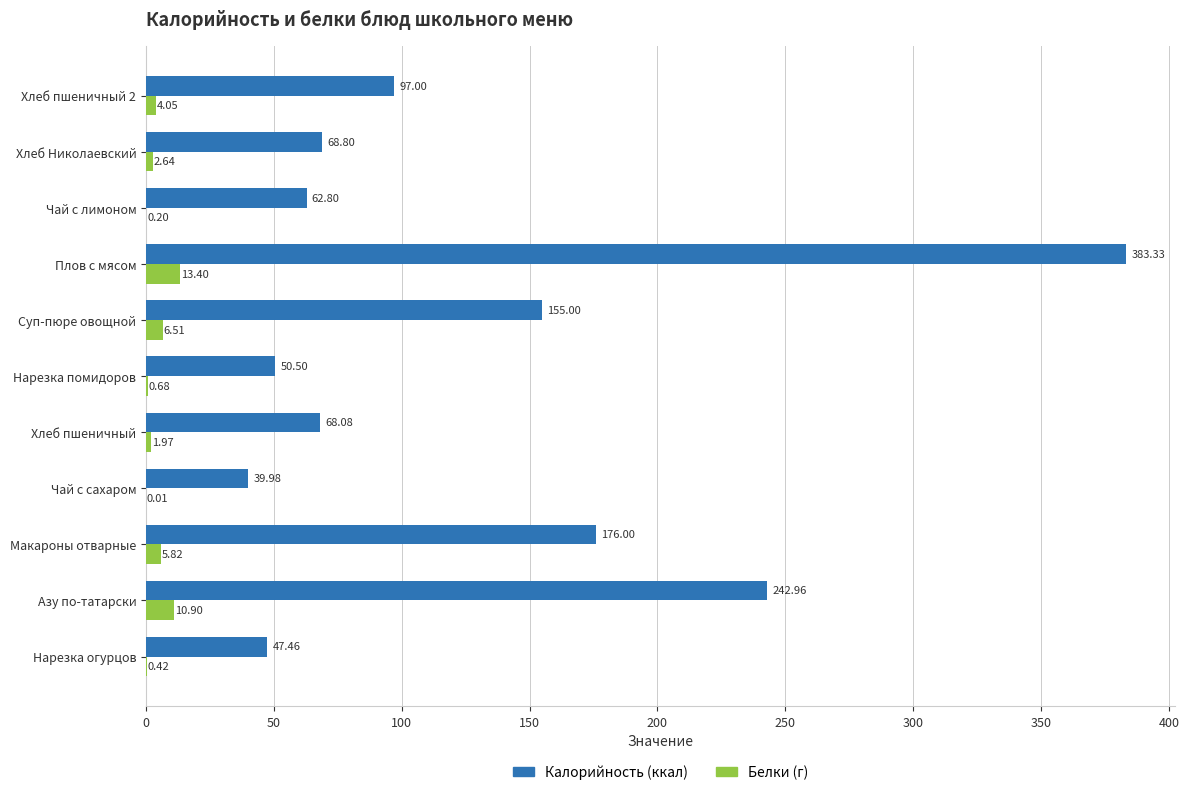

What is the total value across all series at Макароны отварные?

181.8